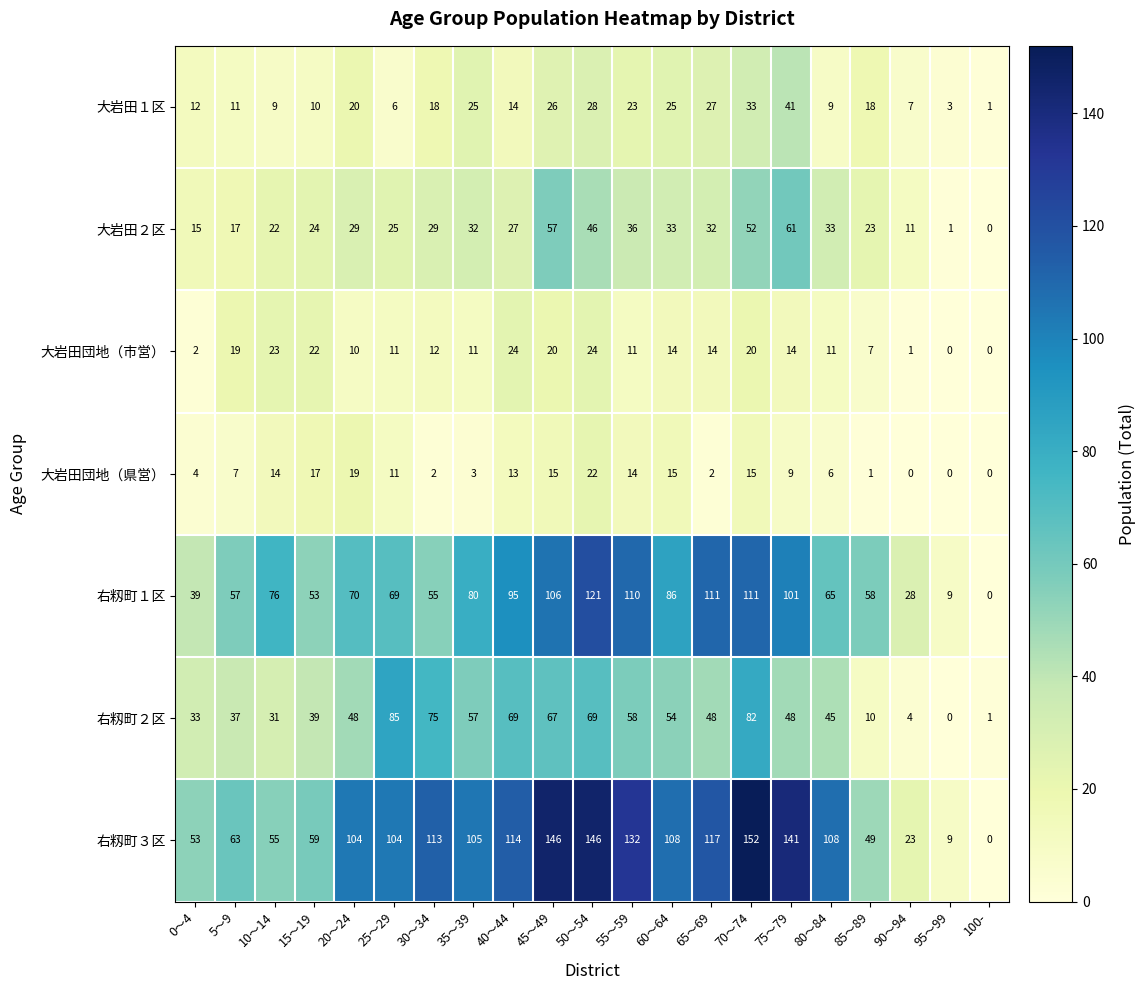

At which label does 右籾町３区 reach its peak?

70～74